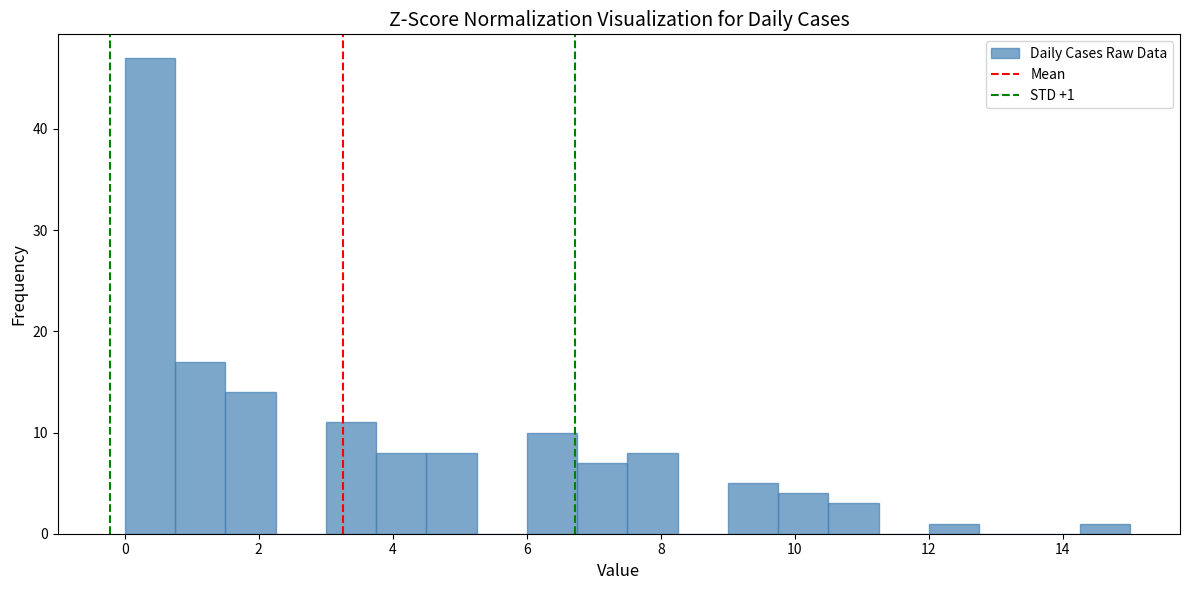

Read against the x-axis, roughly where is the centre of the tallest bar?

0.4